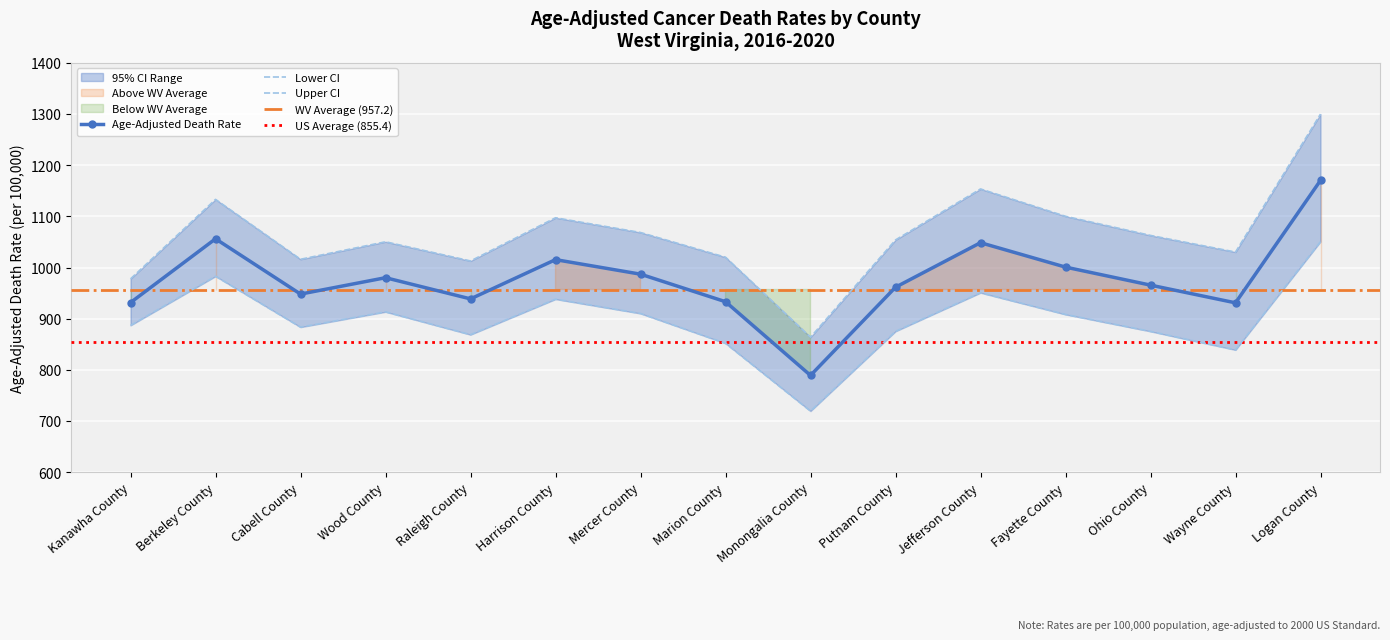

How many categories are shown in the chart?

15